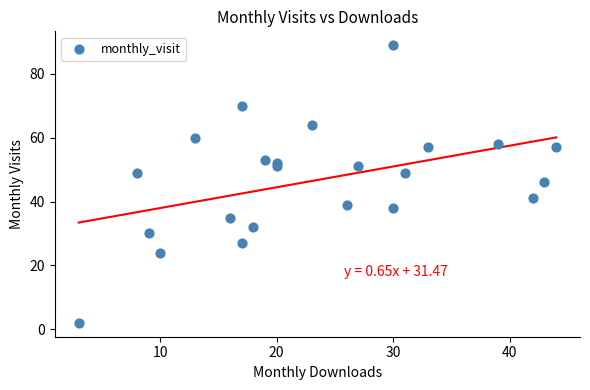

What Y value in the scatter plot is closest to 45?

46